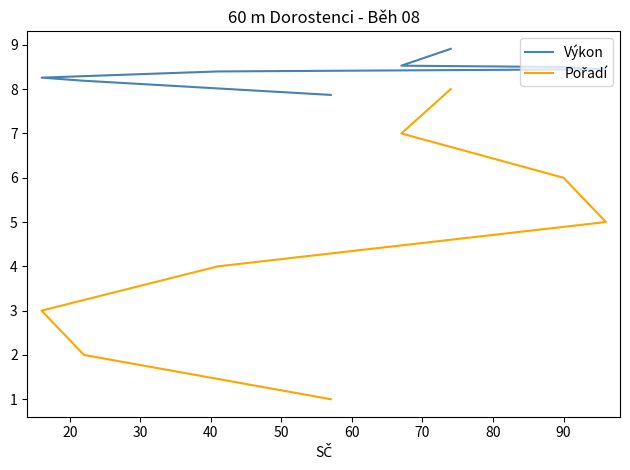

Reading left to right, transcribe all the data shown in this chart.

Výkon: 7.9	8.2	8.3	8.4	8.4	8.5	8.5	8.9
Pořadí: 1.0	2.0	3.0	4.0	5.0	6.0	7.0	8.0